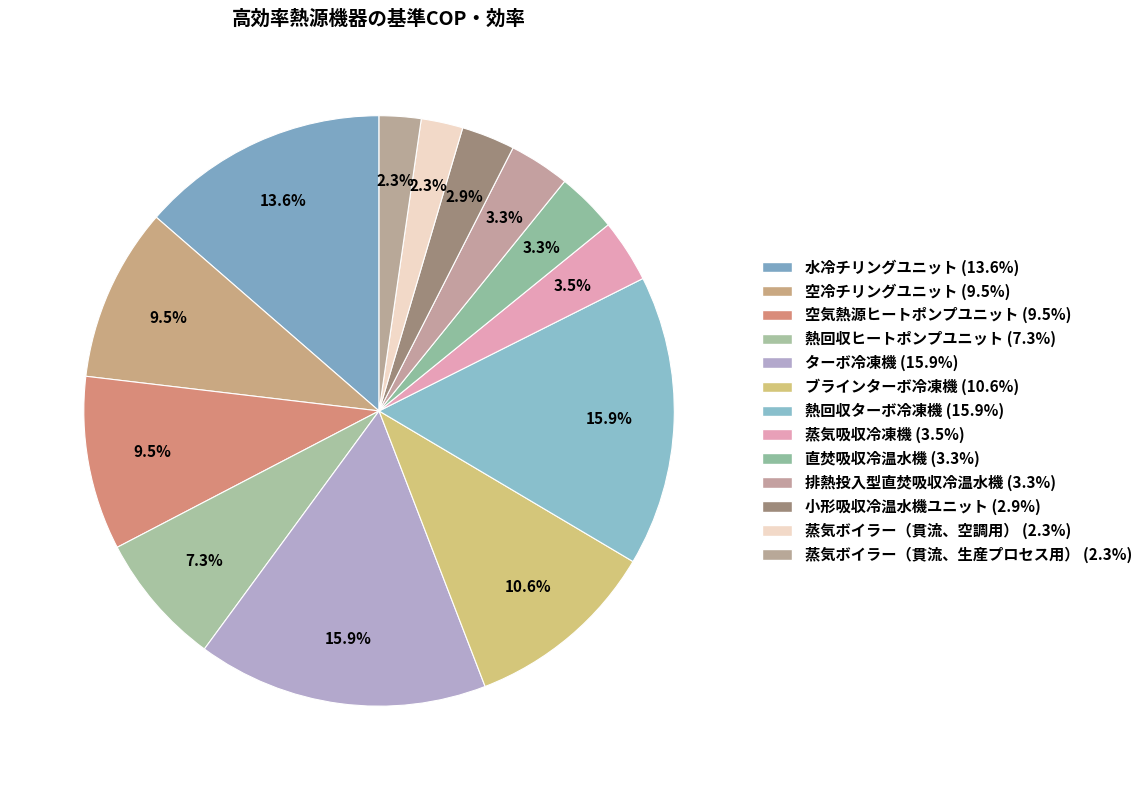

Is it true that 蒸気ボイラー（貫流、生産プロセス用） is 1% of the pie?

False